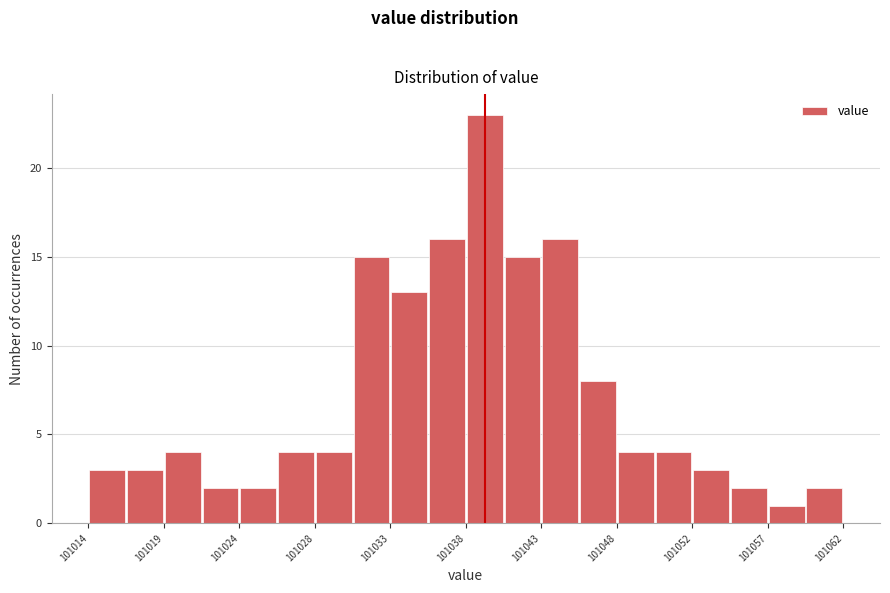

Over which range of the x-axis is the bar tallest?

101038.0 to 101040.4